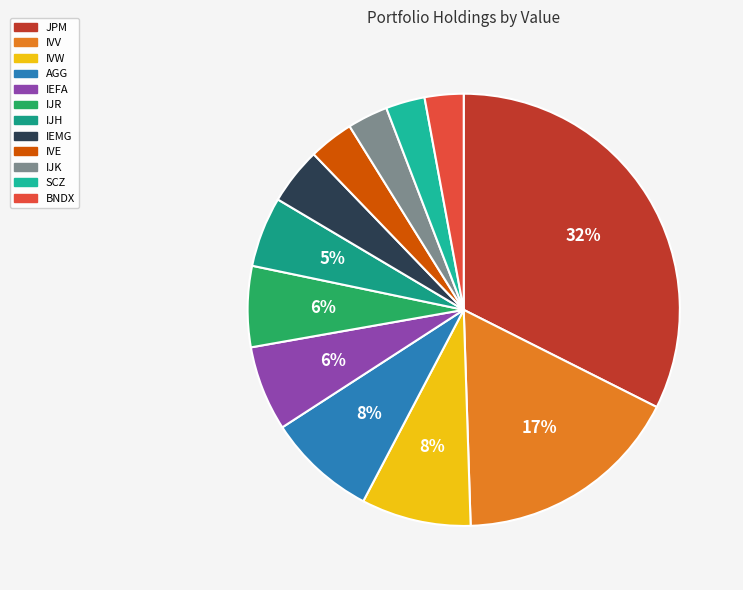

What is the smallest slice in the pie chart?

BNDX